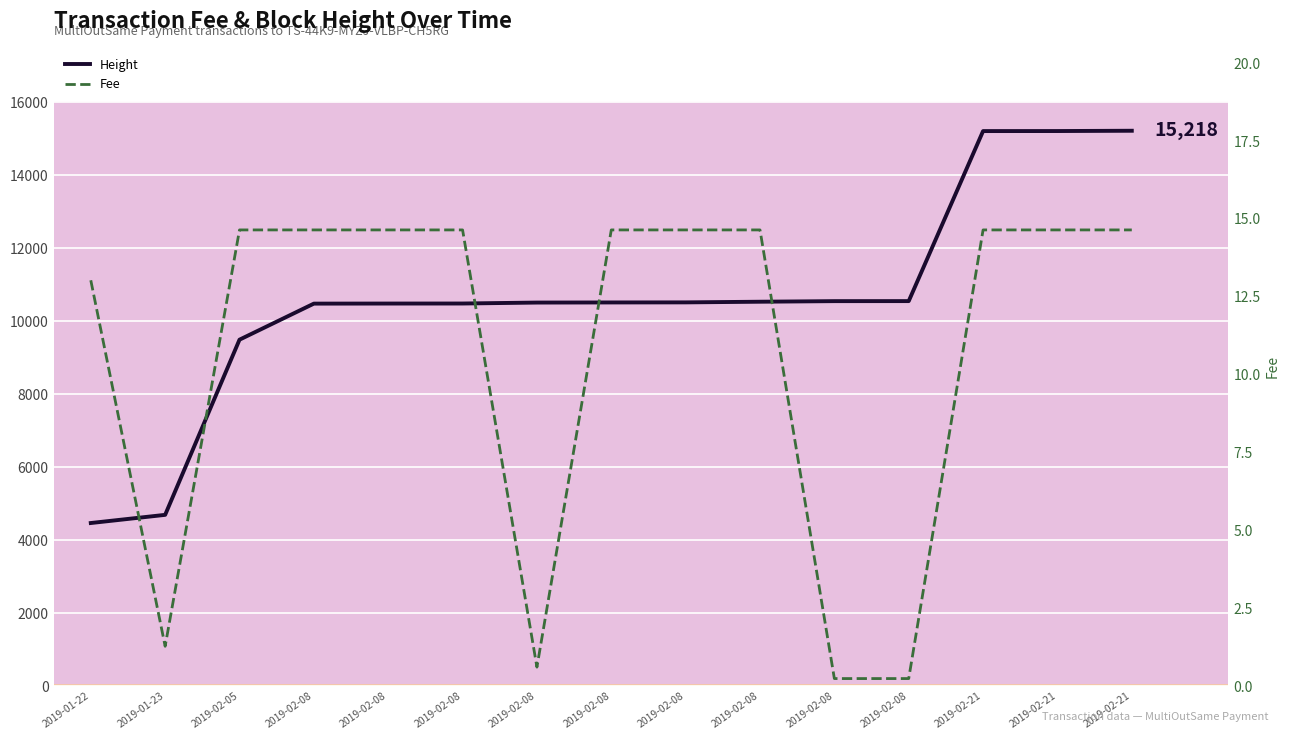

What are all the series names shown in the legend?

Height, Fee